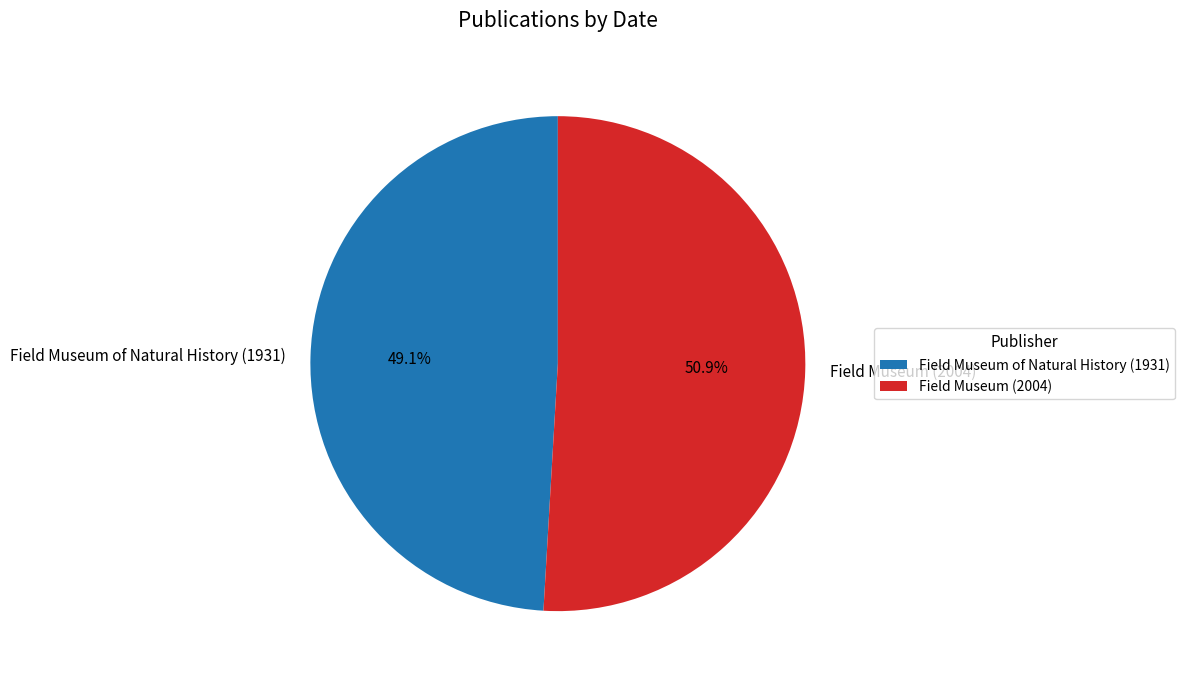

Is the sum of Field Museum of Natural History (1931) and Field Museum (2004) greater than half?

Yes